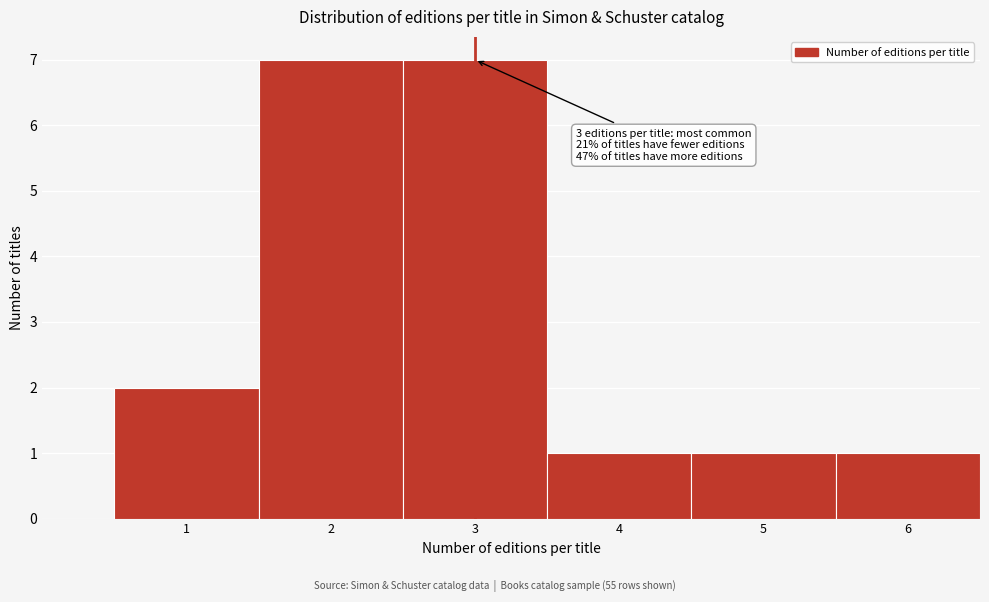

Reading left to right, what are all the values shown in this chart?

1=2	2=7	3=7	4=1	5=1	6=1